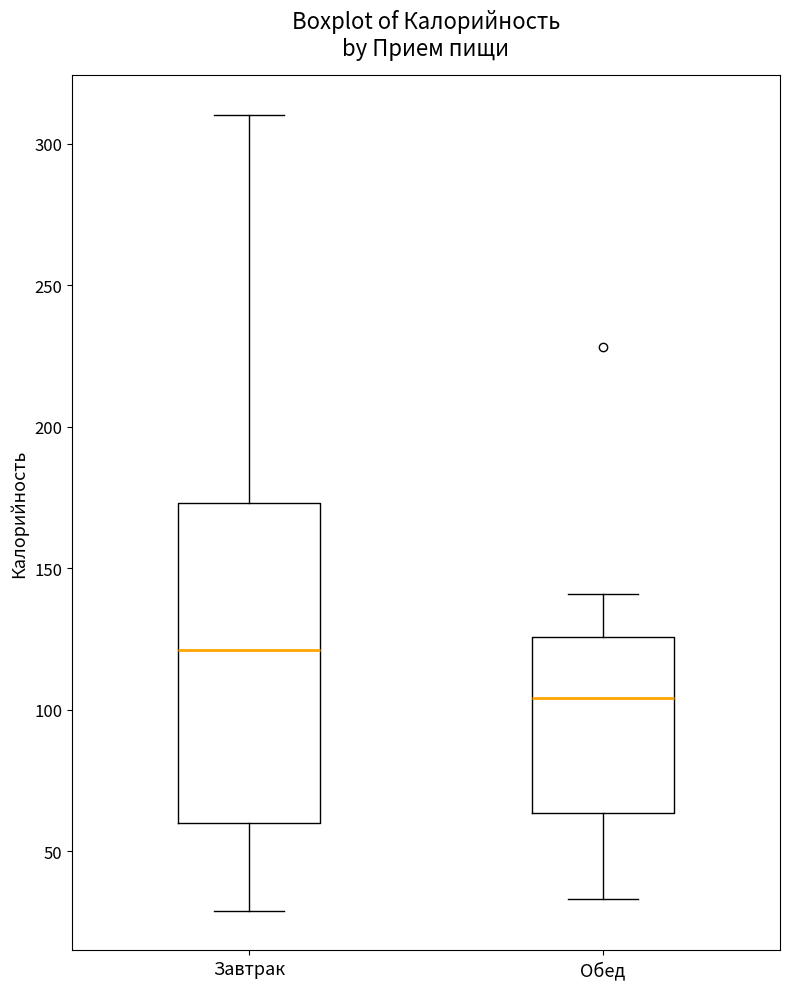

Which box is the tallest, from its lower edge to its upper edge?

Завтрак